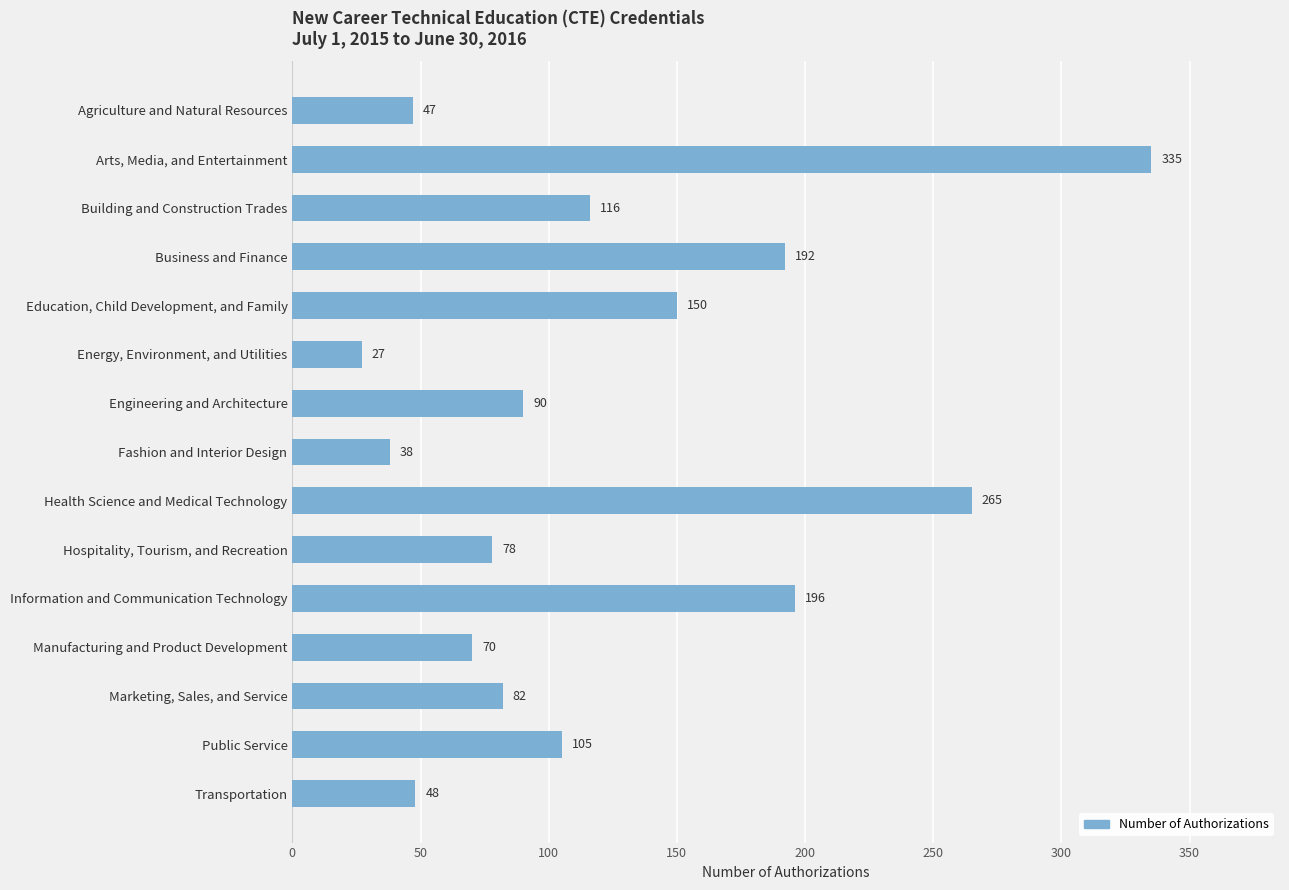

Rank the categories by value from lowest to highest.

Energy, Environment, and Utilities, Fashion and Interior Design, Agriculture and Natural Resources, Transportation, Manufacturing and Product Development, Hospitality, Tourism, and Recreation, Marketing, Sales, and Service, Engineering and Architecture, Public Service, Building and Construction Trades, Education, Child Development, and Family, Business and Finance, Information and Communication Technology, Health Science and Medical Technology, Arts, Media, and Entertainment